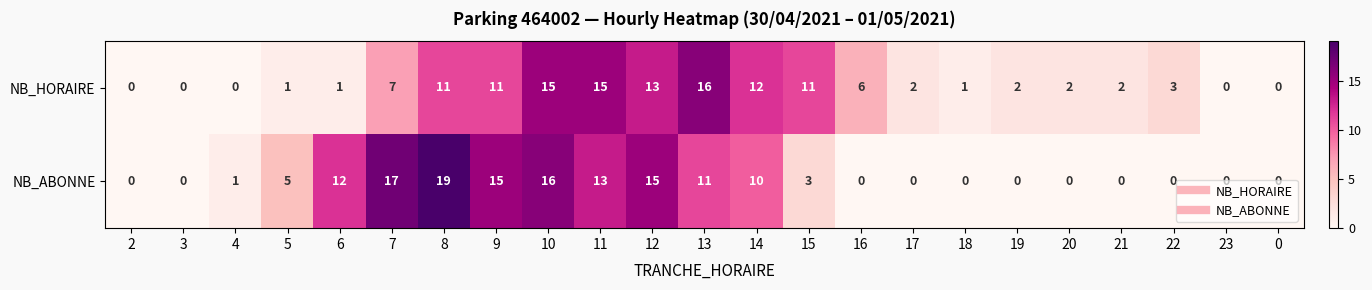

The NB_HORAIRE series shows 1 at 5. True or false?

True